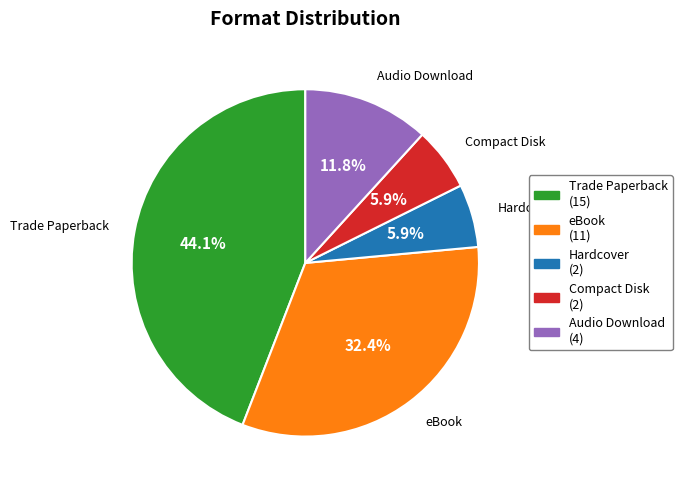

Do eBook and Hardcover together represent more than half of the pie?

No